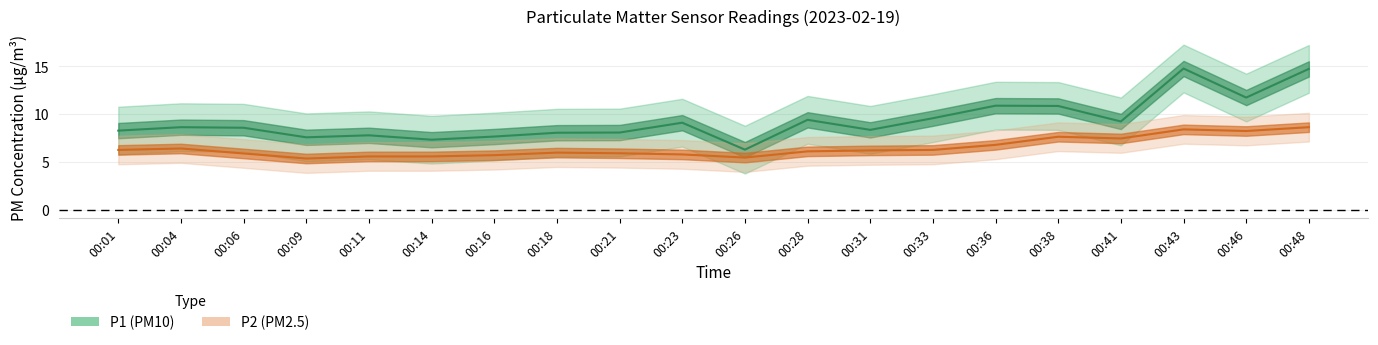

True or false: P2 has a value of 5.8 at 00:23.

True